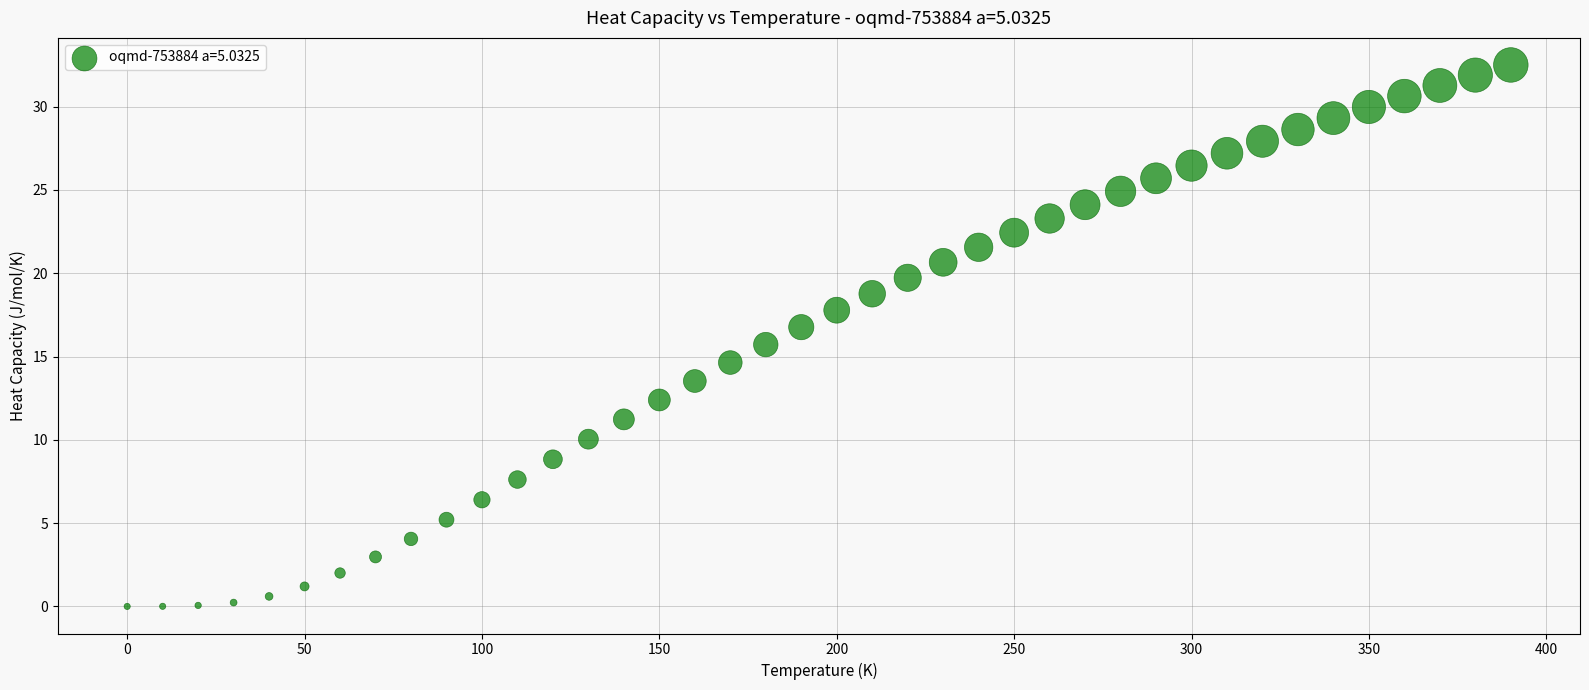

What is the range of Y values (max minus min)?

32.5